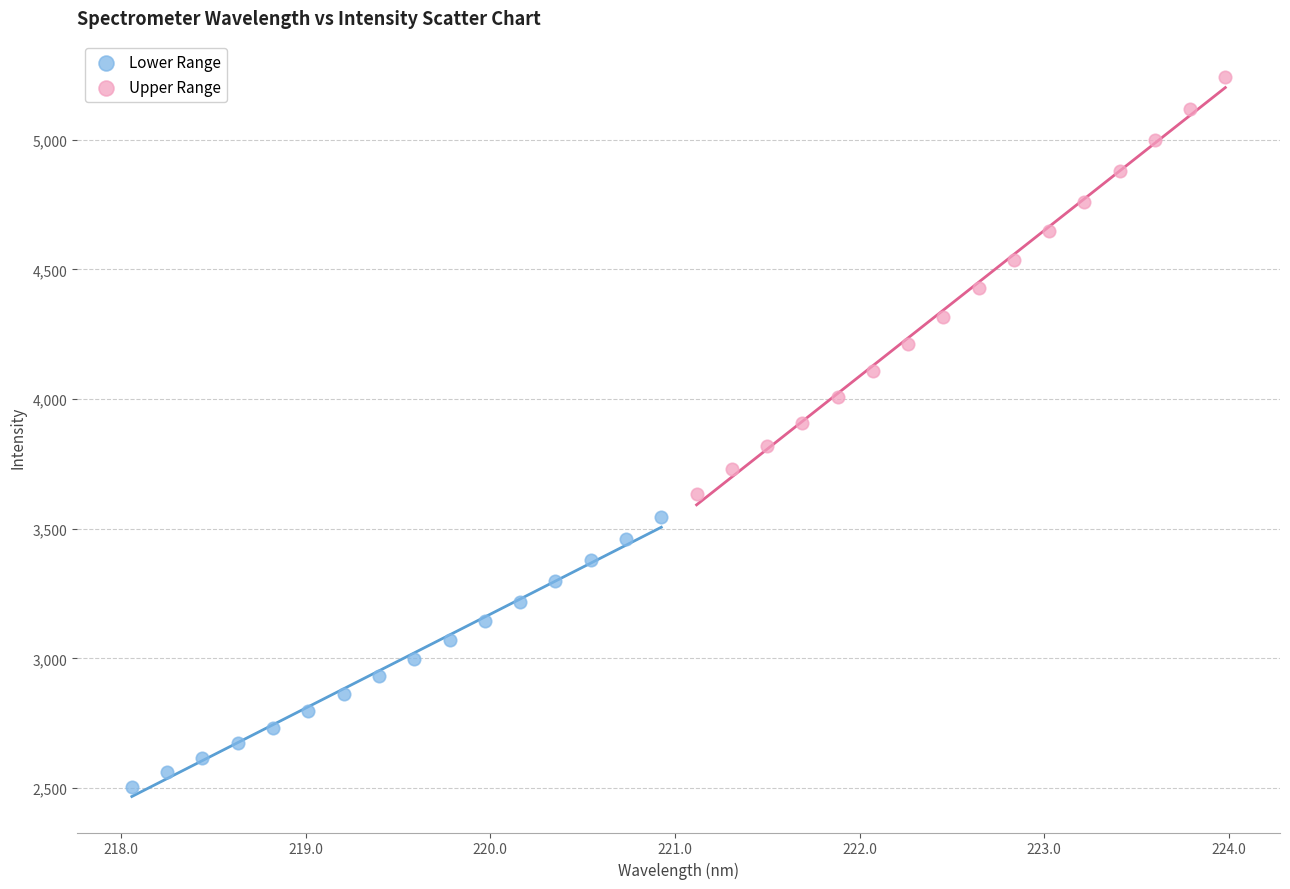

Which series contains the lowest Y value?

Lower Range